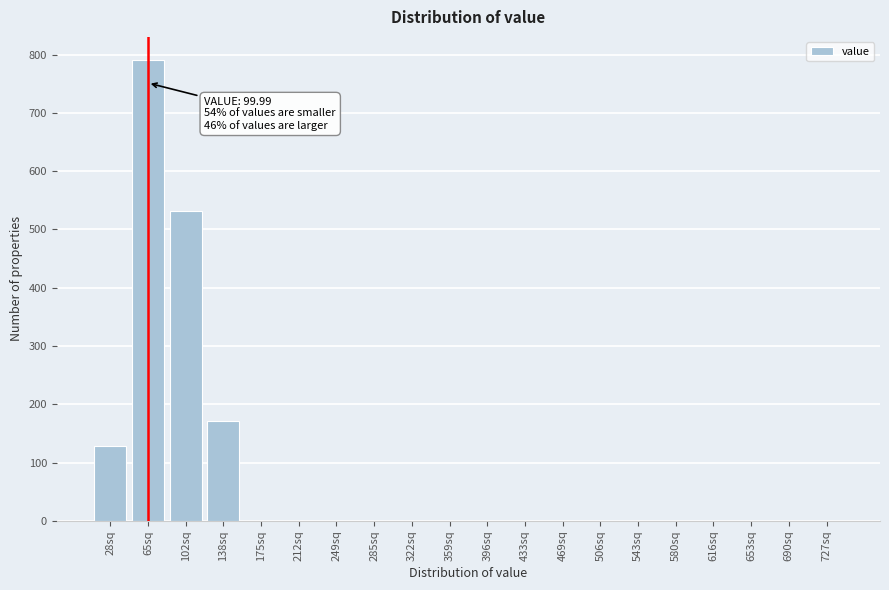

Reading right to left, list all the values displayed in this chart.

727sq=0	690sq=0	653sq=0	616sq=0	580sq=0	543sq=0	506sq=0	469sq=0	433sq=0	396sq=0	359sq=0	322sq=0	285sq=0	249sq=0	212sq=0	175sq=0	138sq=172	102sq=532	65sq=791	28sq=129